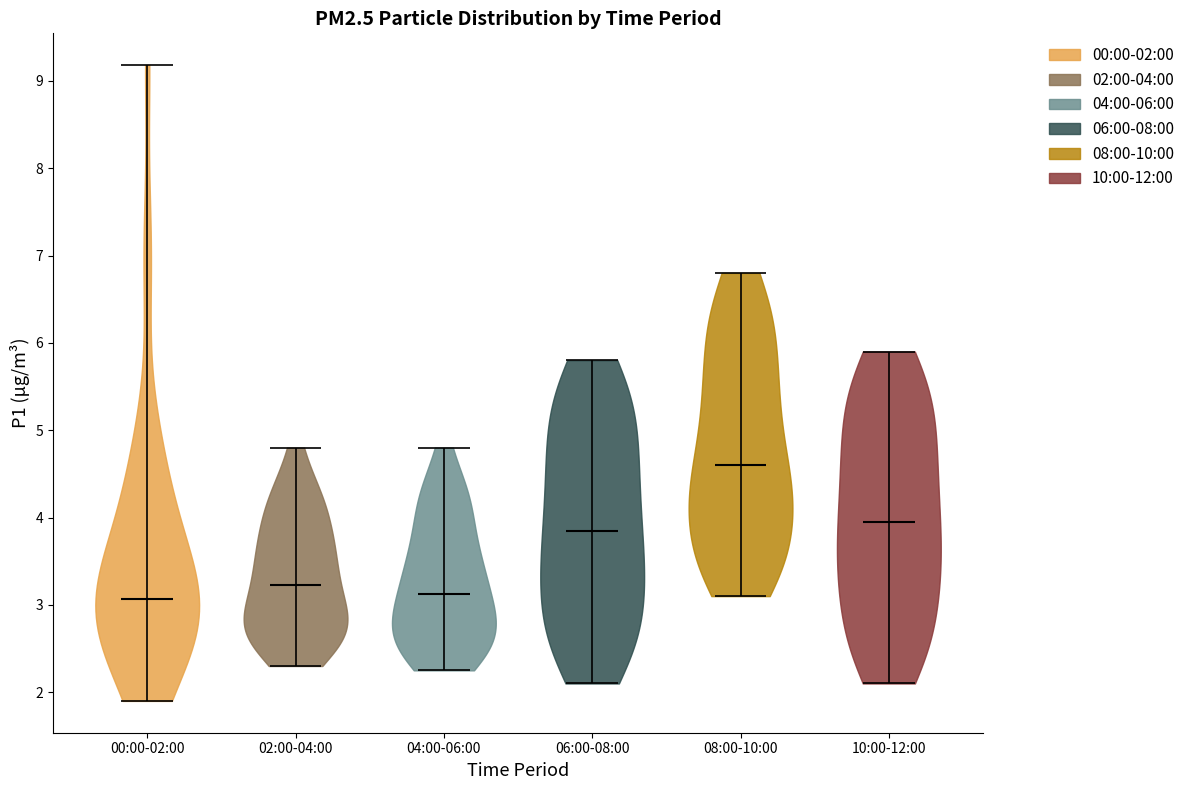

Reading left to right, read every violin against the y-axis: where its median line is, and the lowest and highest points it reaches. The values are not printed on the chart, so give them approximately, as read against the axis.

00:00-02:00: median line 3.1, lowest point 1.9, highest point 9.2
02:00-04:00: median line 3.2, lowest point 2.3, highest point 4.8
04:00-06:00: median line 3.1, lowest point 2.3, highest point 4.8
06:00-08:00: median line 3.9, lowest point 2.1, highest point 5.8
08:00-10:00: median line 4.6, lowest point 3.1, highest point 6.8
10:00-12:00: median line 4.0, lowest point 2.1, highest point 5.9